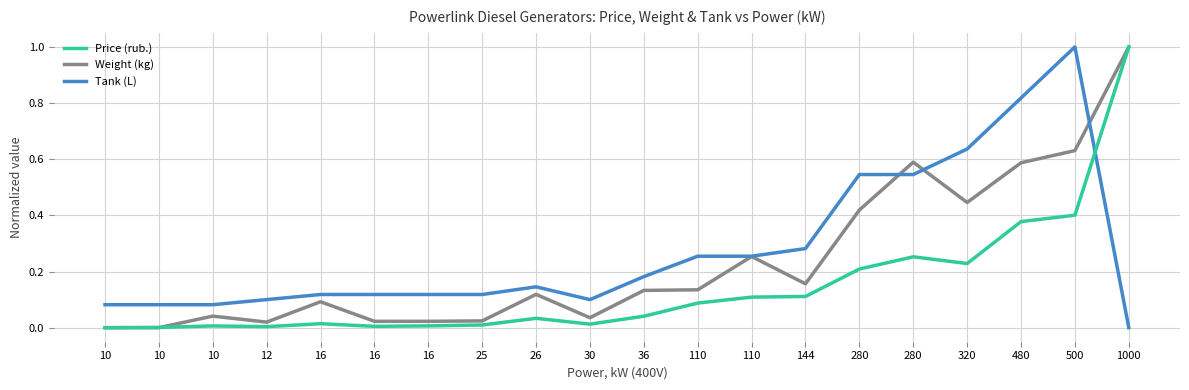

What are all the series names shown in the legend?

Price (rub.), Weight (kg), Tank (L)